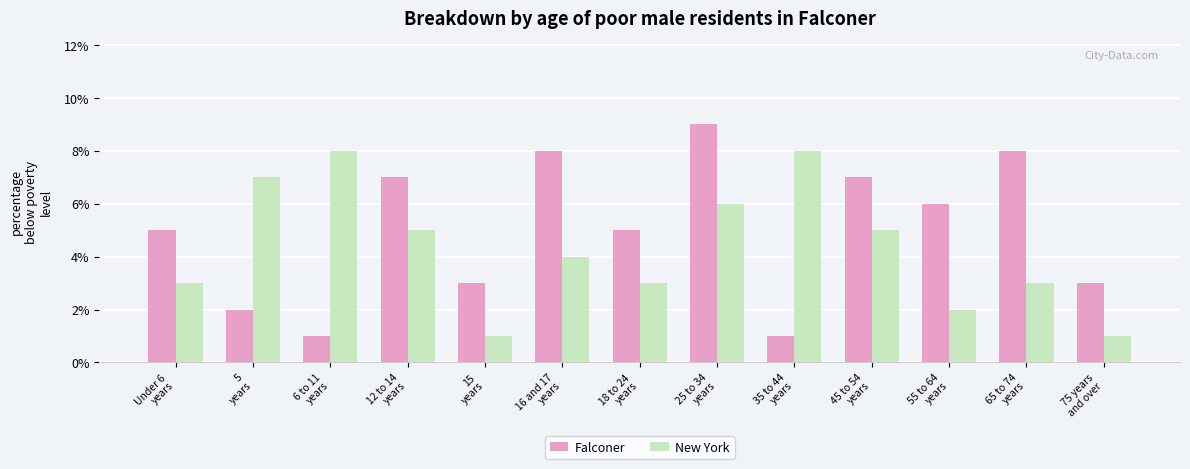

Which series has the largest total across all categories?

Falconer